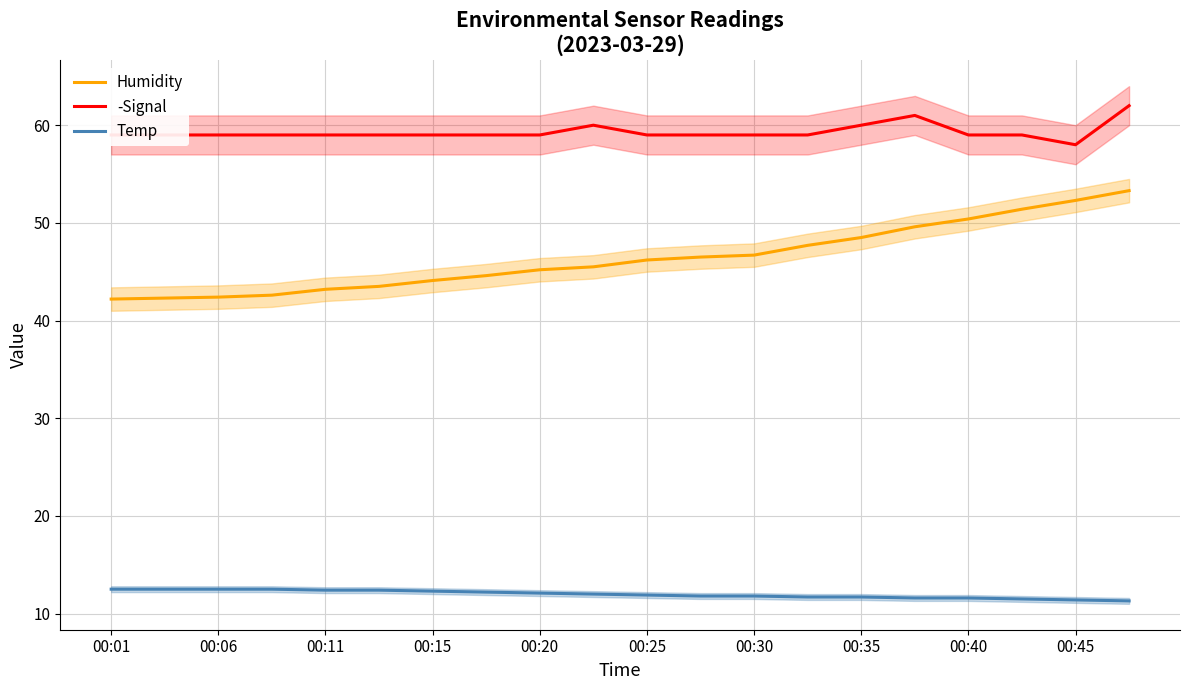

True or false: Humidity has more than 1 points higher than both neighbors.

False